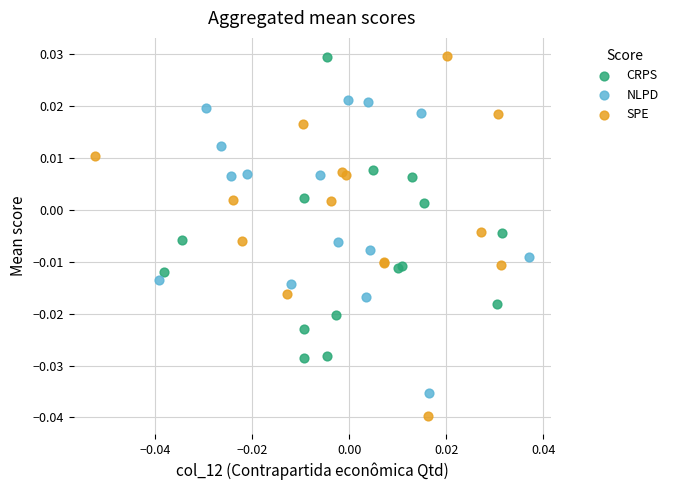

Which series contains the lowest Y value?

SPE